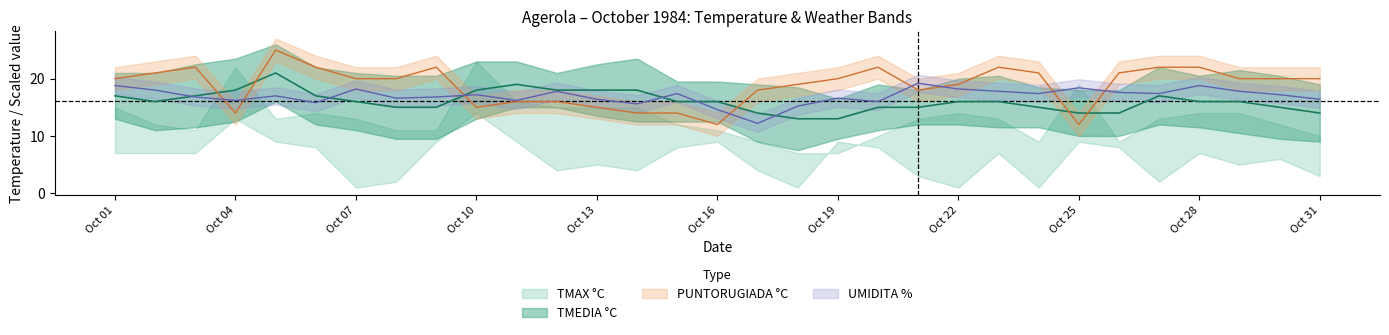

What is the approximate value of UMIDITA % at Oct 25?

18.4